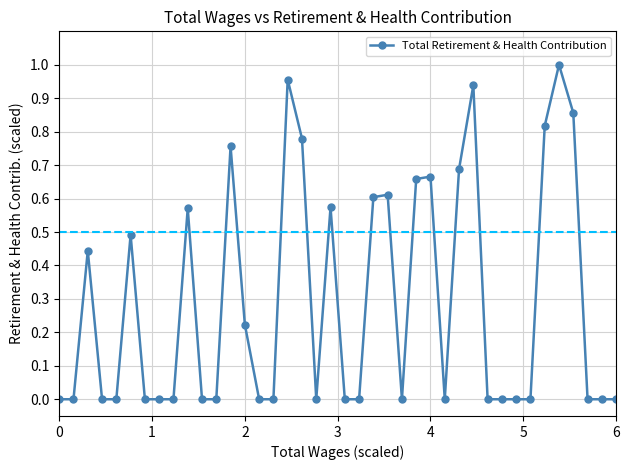

What is the sum of all values?

11.6